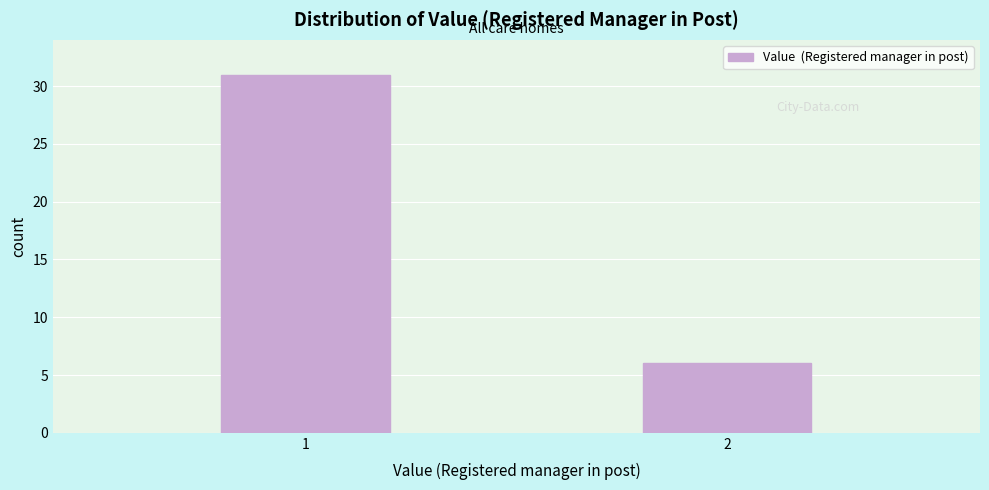

Reading right to left, extract all data points from this chart.

6	31